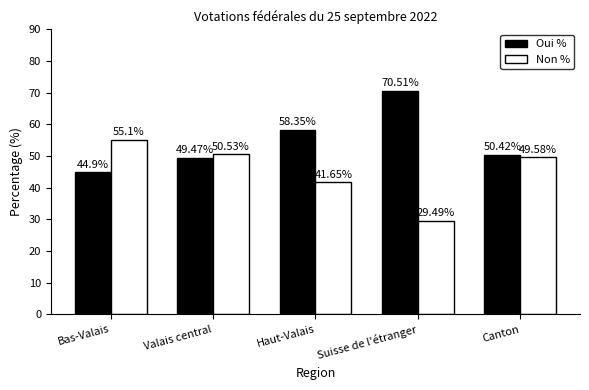

At which category does the chart reach its minimum across all series?

Suisse de l'étranger